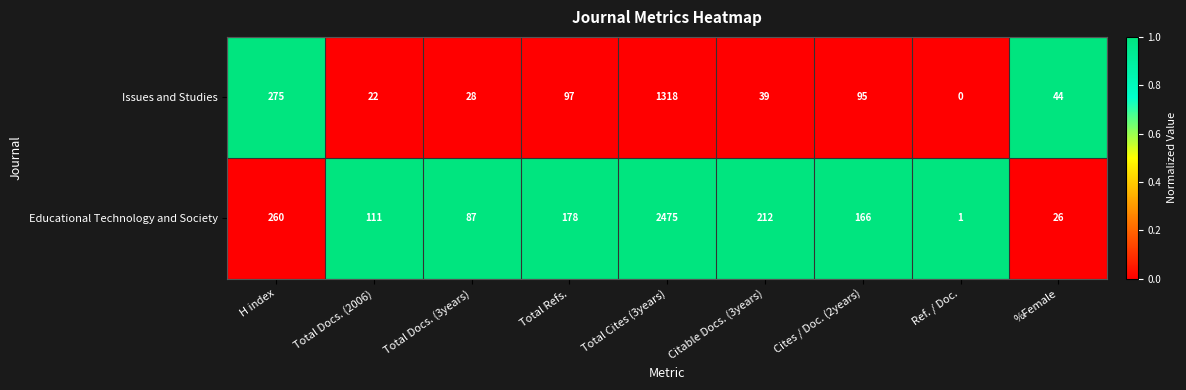

At how many categories does at least one series exceed 0?

9